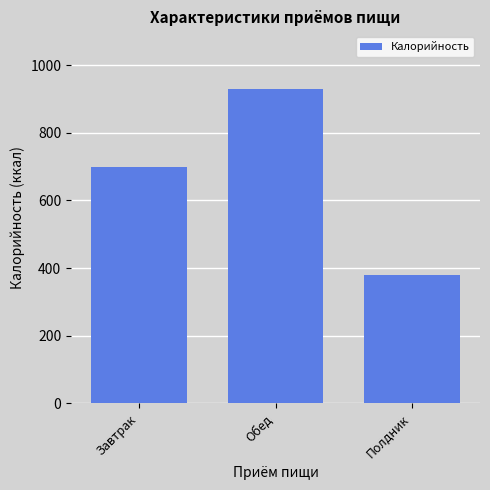

Rank the categories by value from lowest to highest.

Полдник, Завтрак, Обед